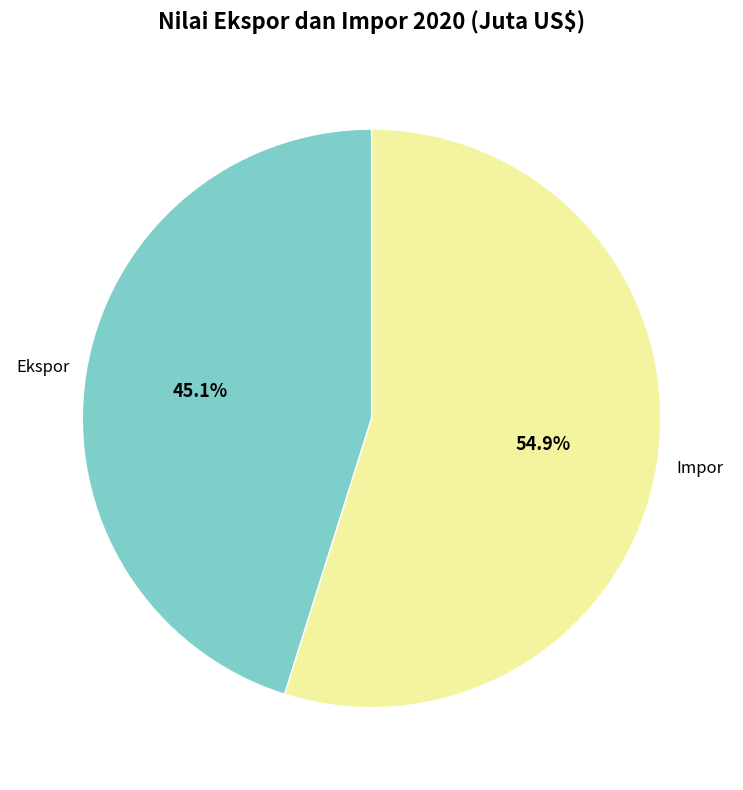

Is there a majority slice in this chart?

Yes